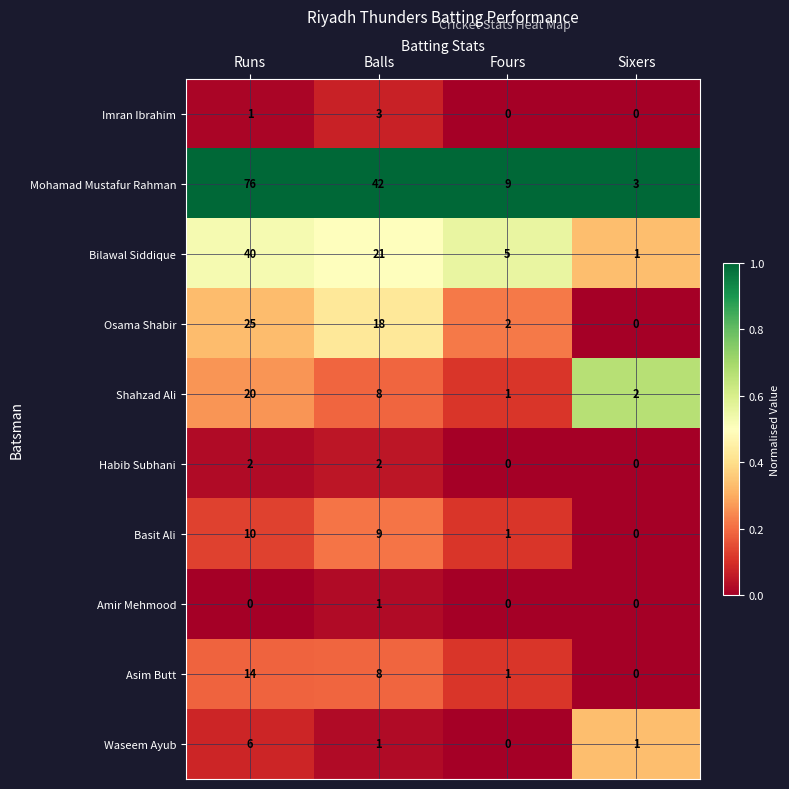

What is the average value of the Shahzad Ali series?

8